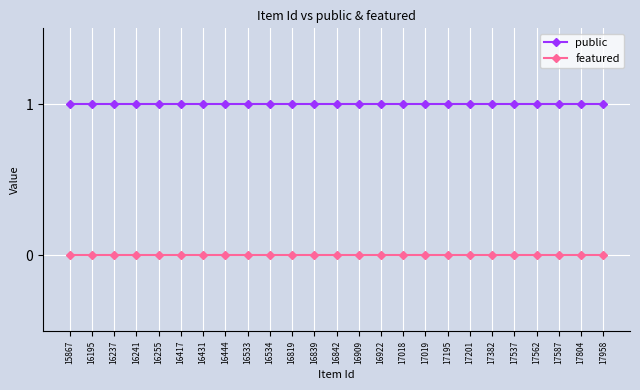

Is it true that public equals 1 at 17018?

True